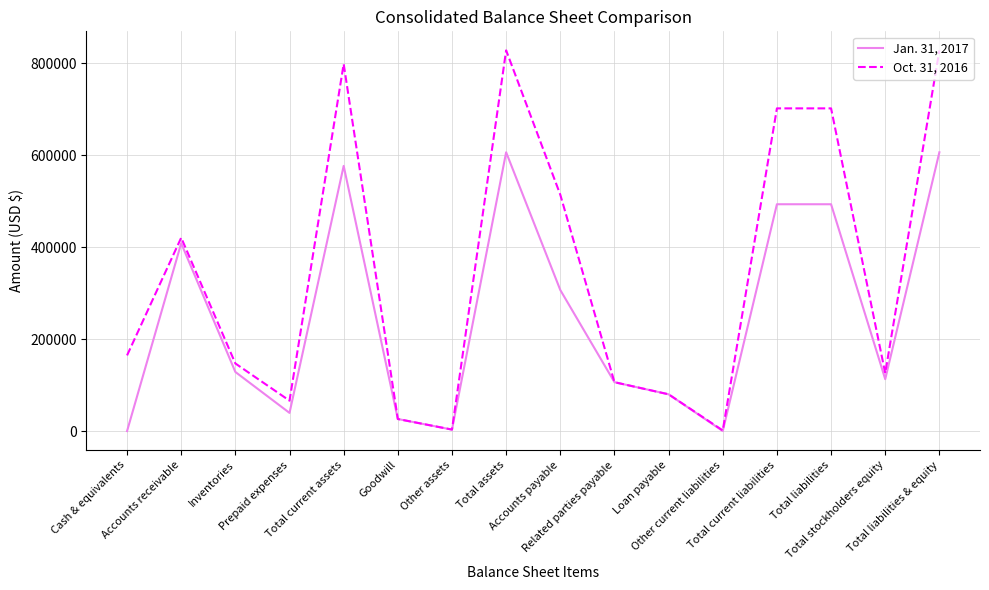

What is the sum of the Oct. 31, 2016 values at Other assets and Total liabilities?

705045